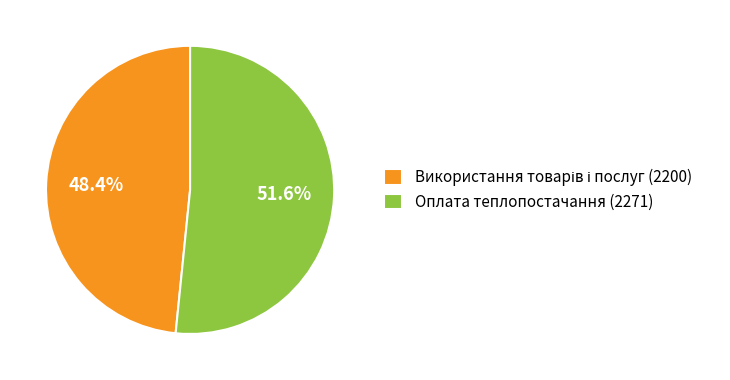

Count the number of slices in the pie.

2